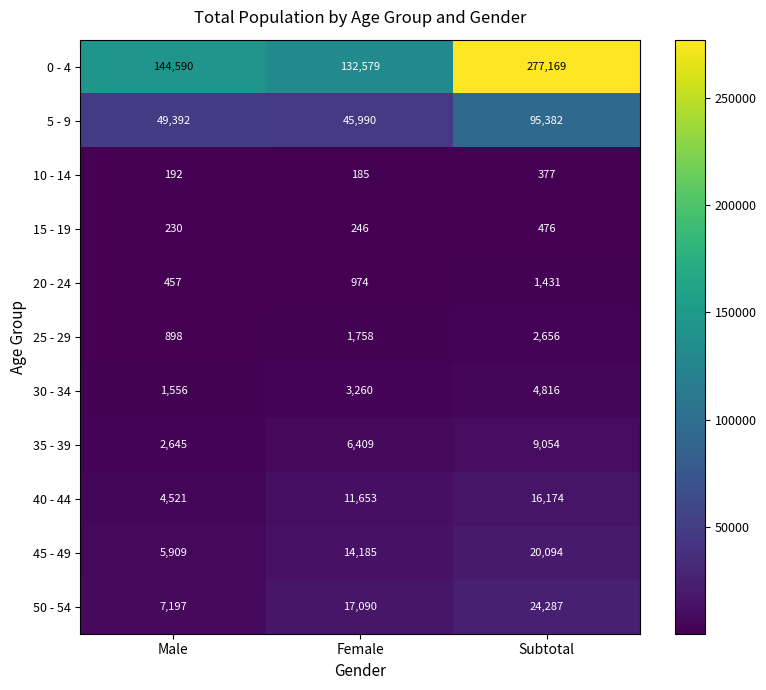

The value of 25 - 29 at Subtotal is 2656. True or false?

True